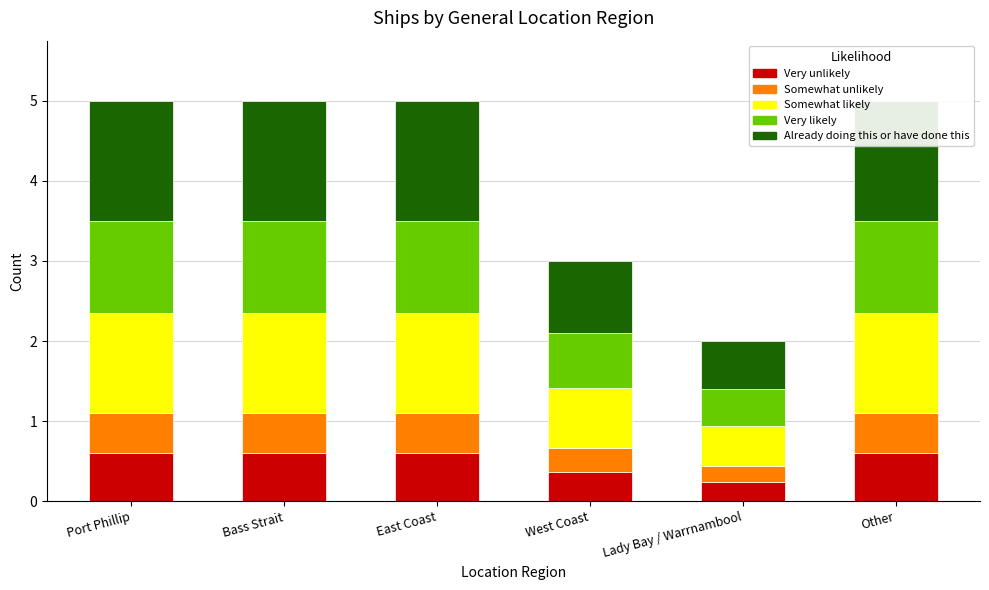

What is the greatest value displayed?

1.5